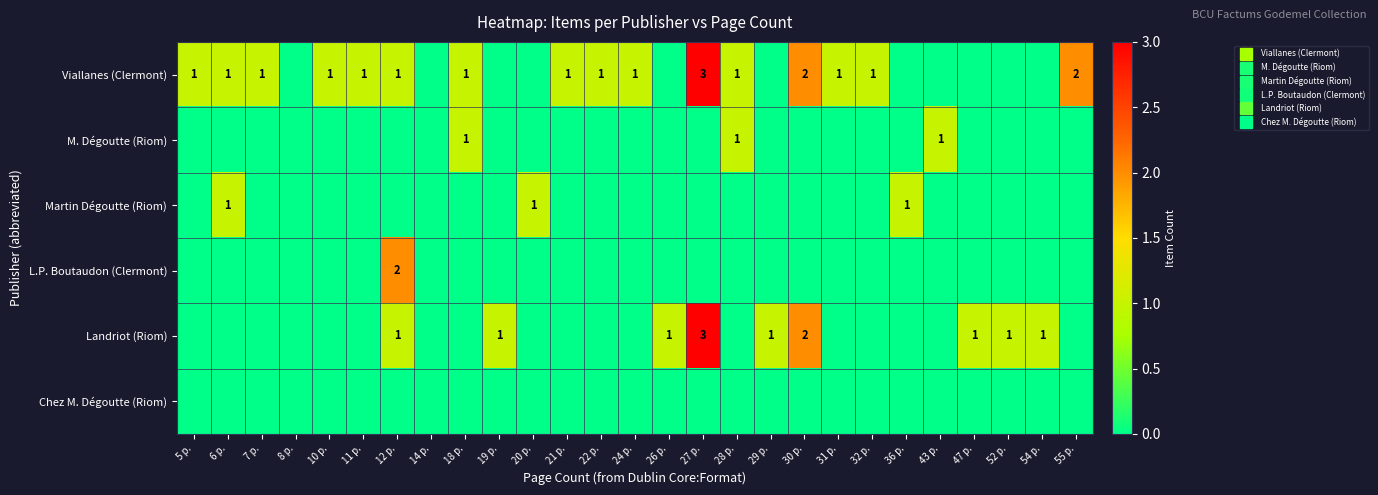

Count the Viallanes (Clermont) values in the range 0 to 1.

24